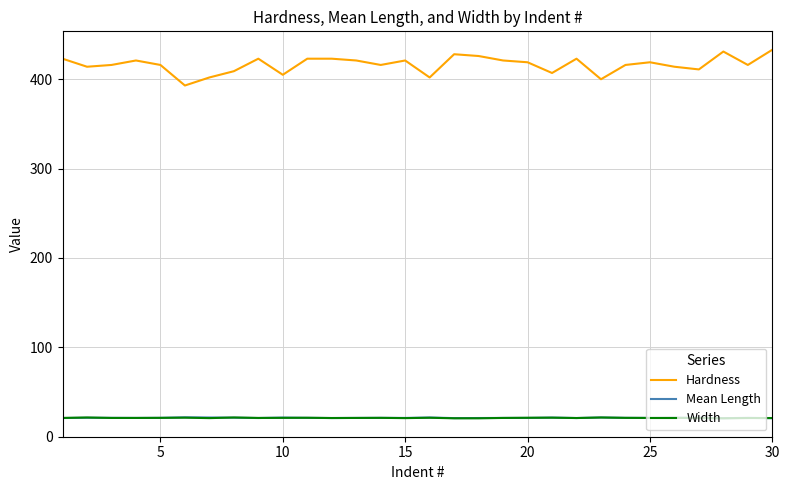

What is the maximum value for Hardness?

433.0